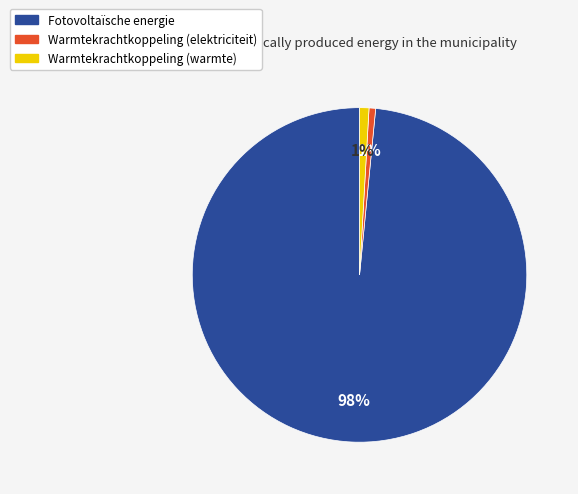

Is it true that Warmtekrachtkoppeling (warmte) is 1% of the pie?

True